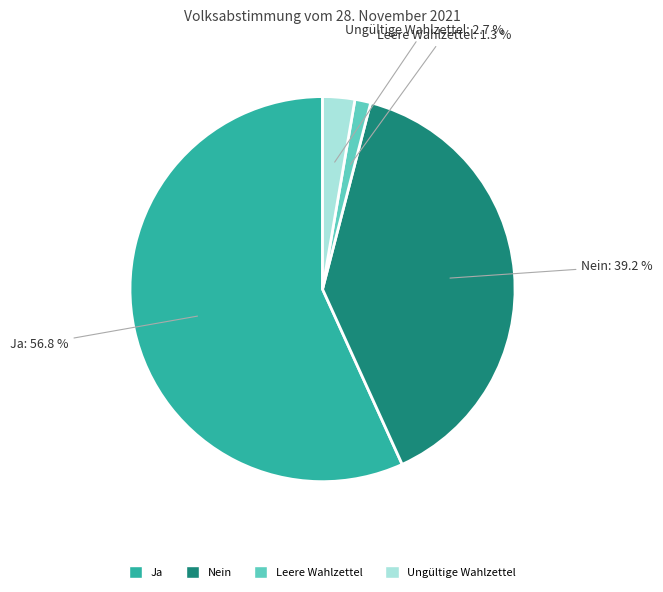

To the nearest percent, what is the average slice percentage?

25%